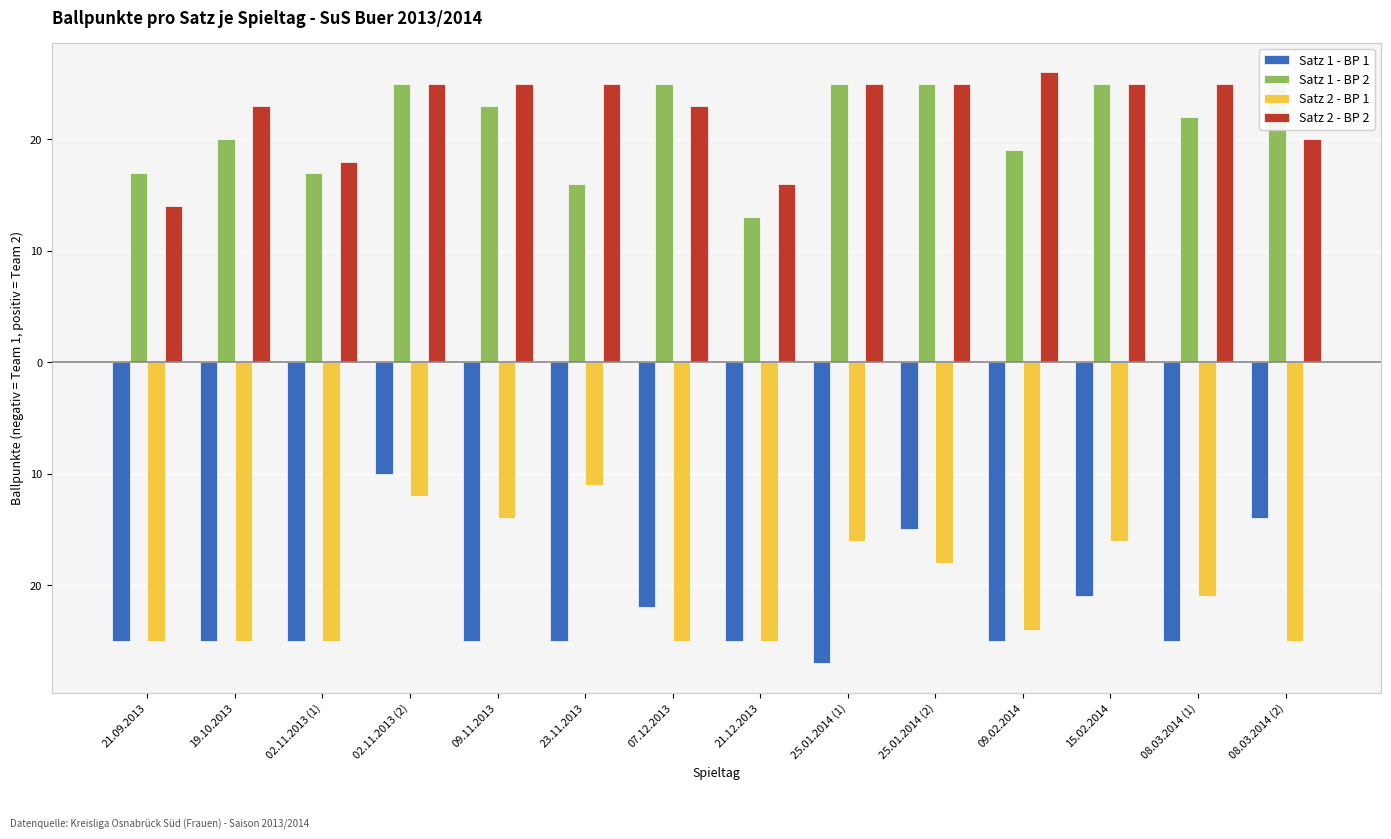

True or false: Satz 2 - BP 2 has a value of 7 at 02.11.2013 (2).

False